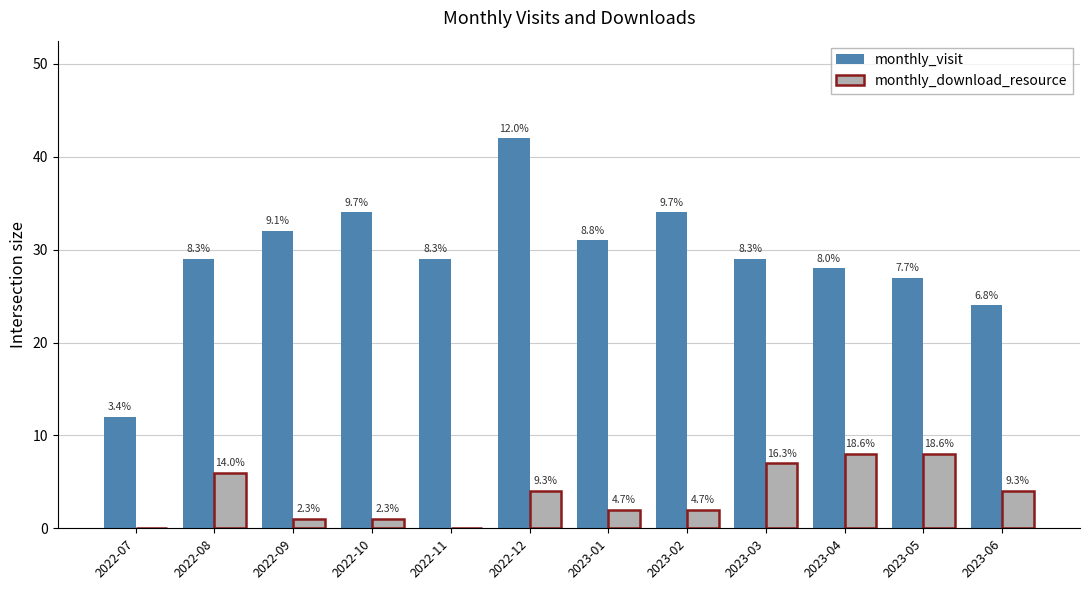

True or false: monthly_download_resource has a value of 8 at 2023-04.

True